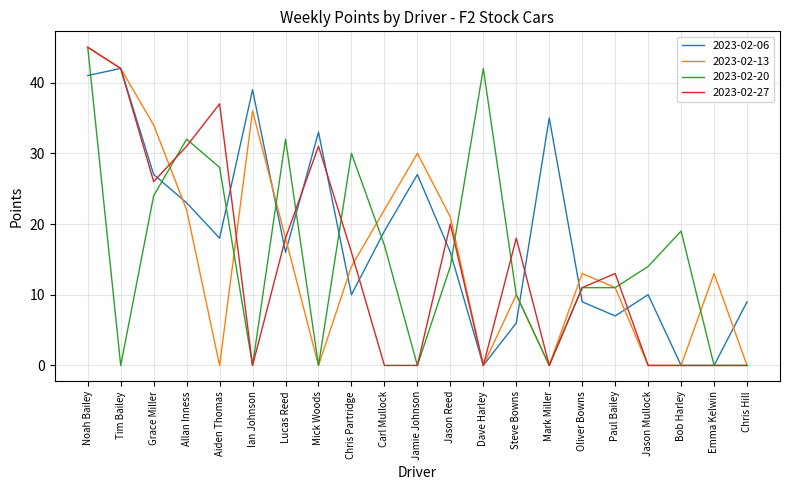

At which label does 2023-02-13 first exceed 13?

Noah Bailey